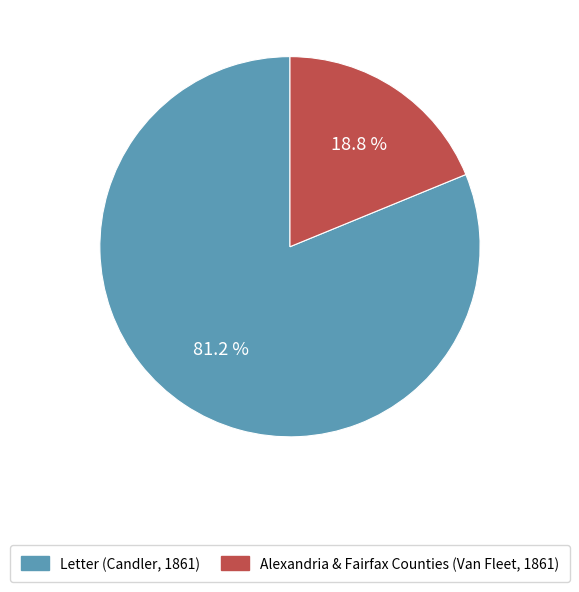

Is there any slice that represents more than half of the pie?

Yes